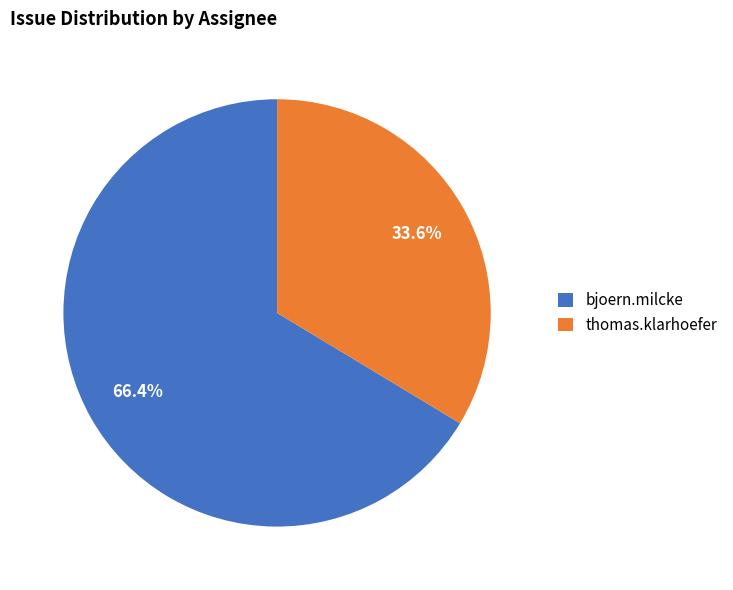

To the nearest percent, what percentage of the pie is thomas.klarhoefer?

34%